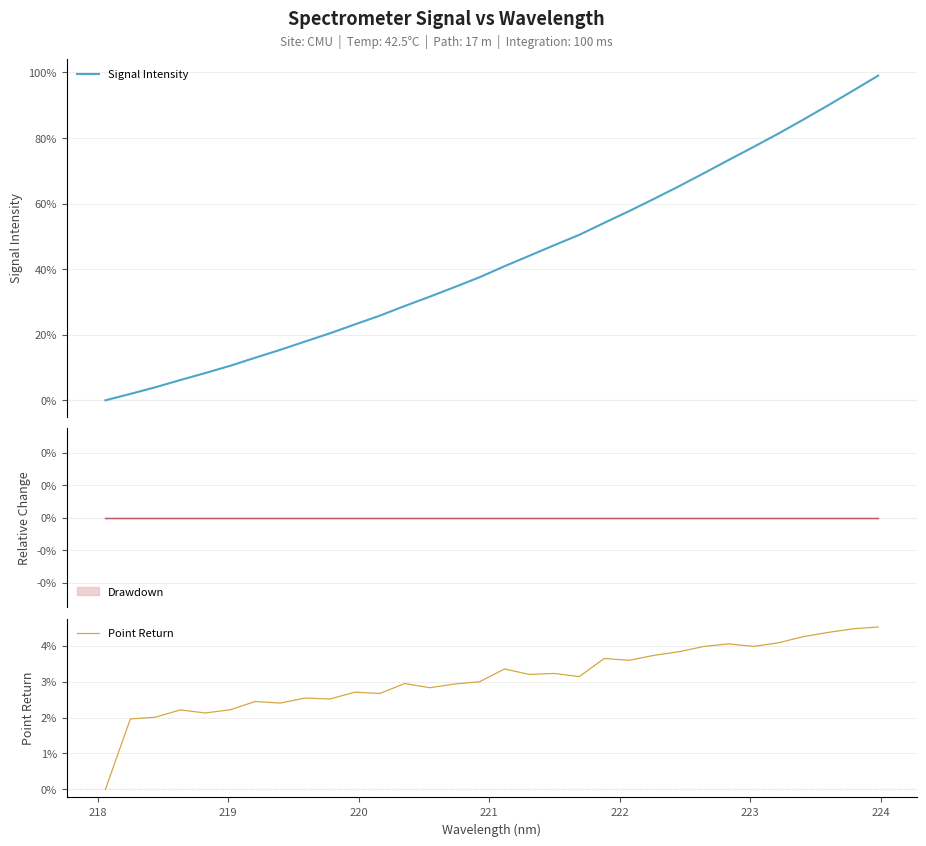

What is the maximum value for Signal Intensity?

99.0